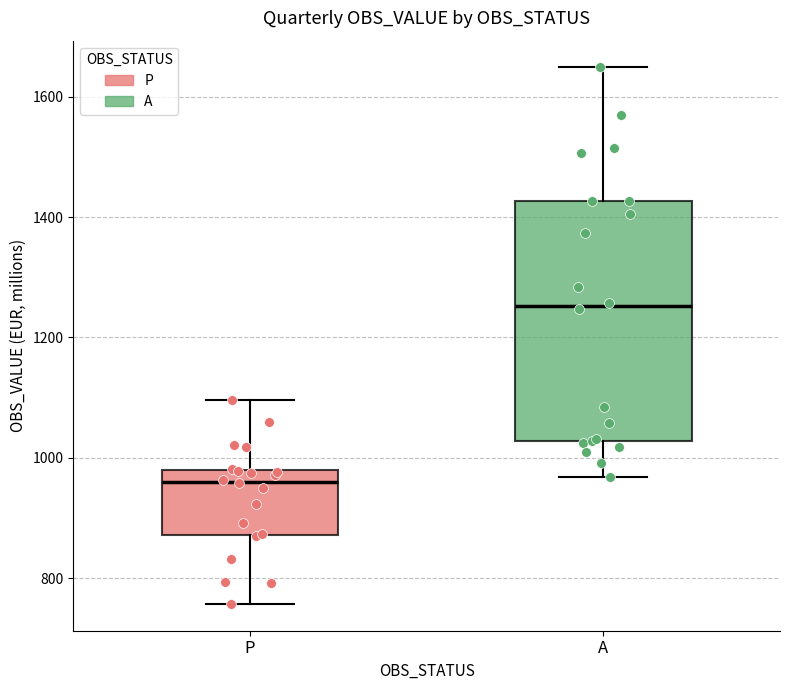

Where does the lower whisker of the box for P end on the y-axis? The values are not printed on the chart, so give them approximately, as read against the axis.

760